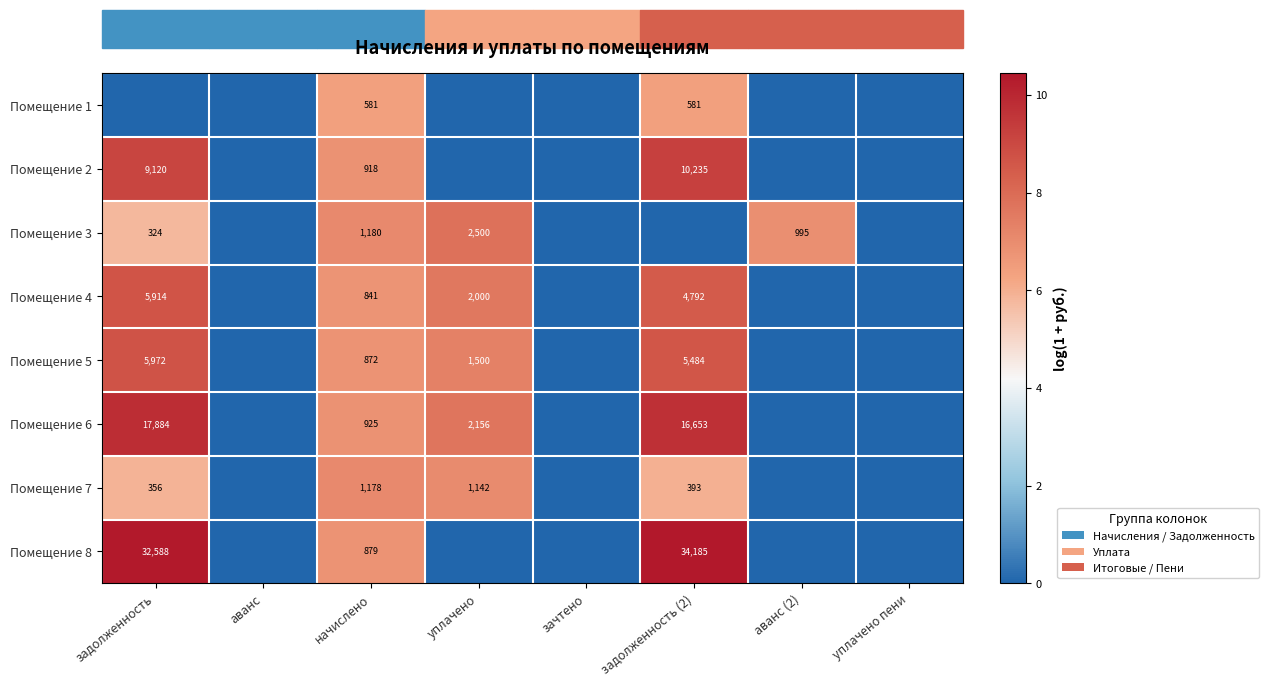

Is the value of Помещение 7 at задолженность (2) greater than the value of Помещение 1 at начислено?

No